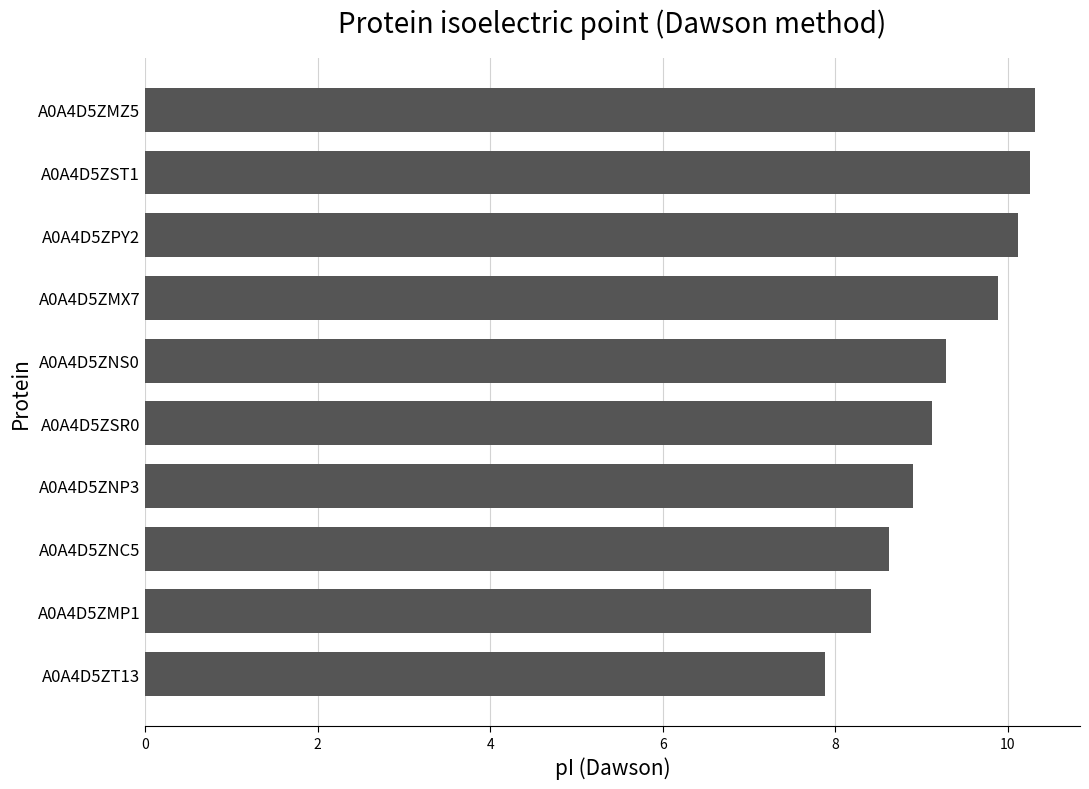

What position from the bottom is A0A4D5ZMP1?

2